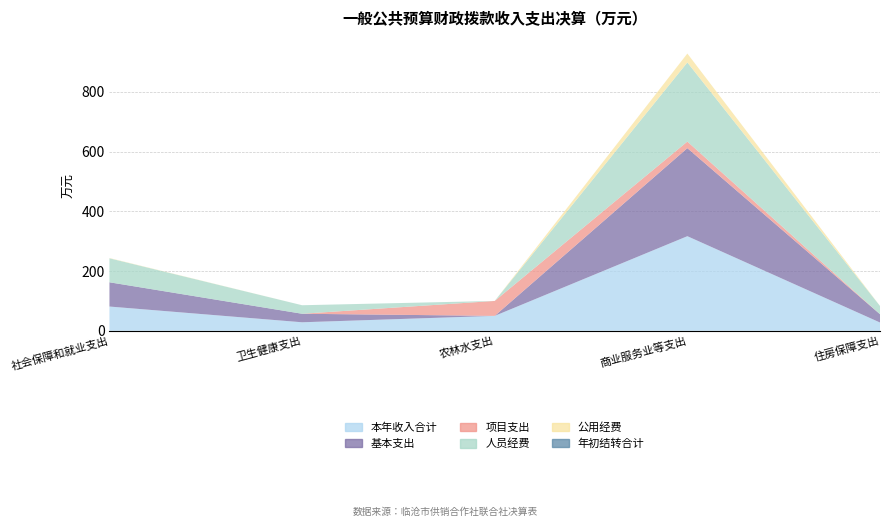

Reading left to right, transcribe all the data shown in this chart.

本年收入合计: 81.2	28.5	50.0	316.8	27.7
基本支出: 81.2	28.5	0.0	294.8	27.7
项目支出: 0.0	0.0	50.0	22.0	0.0
人员经费: 80.3	28.5	0.0	265.1	27.7
公用经费: 0.9	0.0	0.0	29.8	0.0
年初结转合计: 0.0	0.0	0.0	0.0	0.0